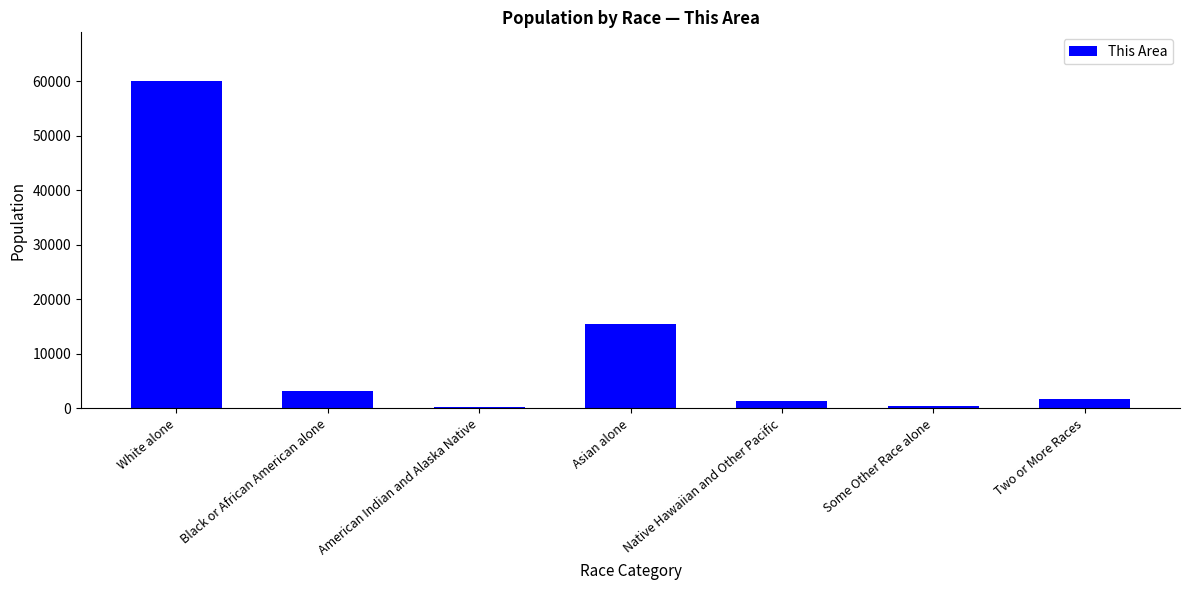

What is the sum of the values at Asian alone and Two or More Races?

17110